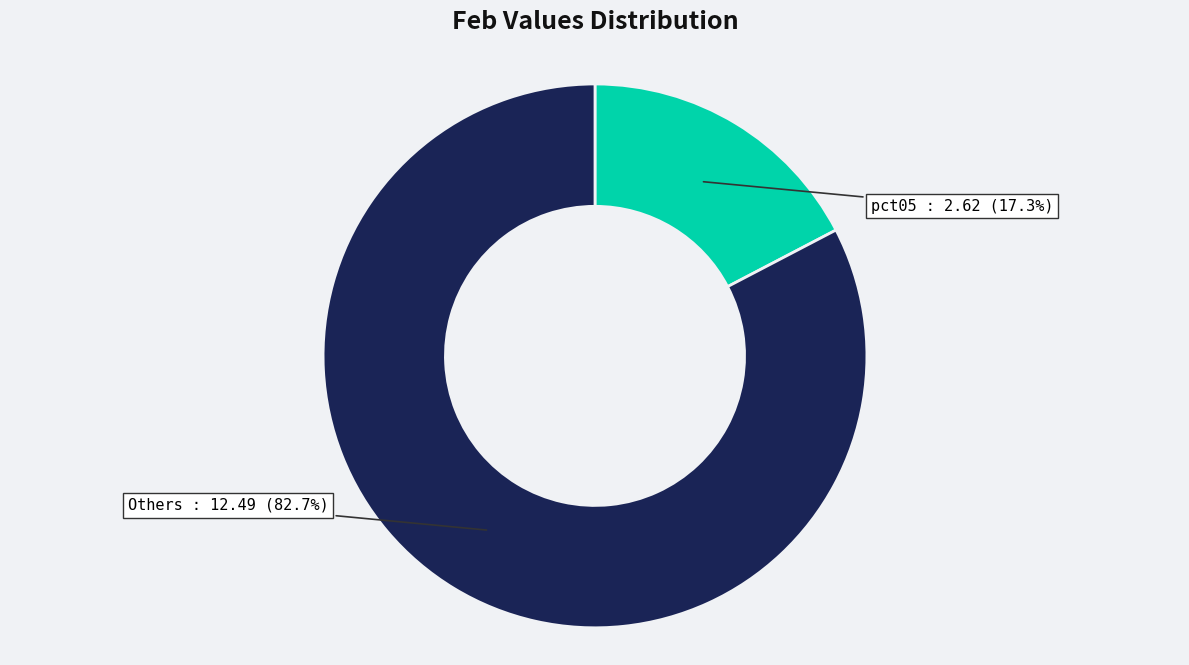

How many slices are in this pie chart?

2